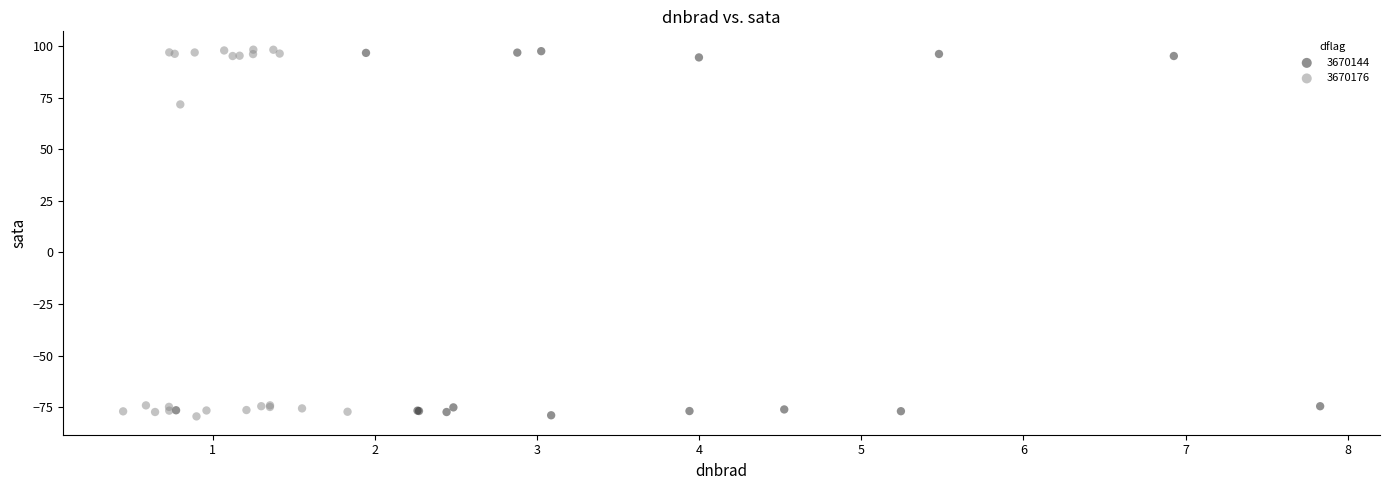

What are all the series names shown in the legend?

3670144, 3670176